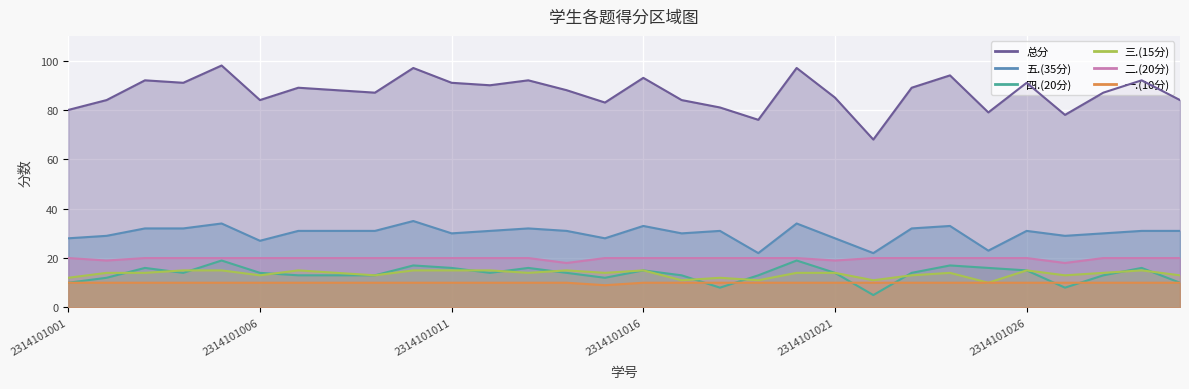

Reading left to right, list all the values displayed in this chart.

总分: 80	84	92	91	98	84	89	88	87	97	91	90	92	88	83	93	84	81	76	97	85	68	89	94	79	91	78	87	92	84
五.(35分): 28	29	32	32	34	27	31	31	31	35	30	31	32	31	28	33	30	31	22	34	28	22	32	33	23	31	29	30	31	31
四.(20分): 10	12	16	14	19	14	13	13	13	17	16	14	16	14	12	15	13	8	13	19	14	5	14	17	16	15	8	13	16	10
三.(15分): 12	14	14	15	15	13	15	14	13	15	15	15	14	15	14	15	11	12	11	14	14	11	13	14	10	15	13	14	15	13
二.(20分): 20	19	20	20	20	20	20	20	20	20	20	20	20	18	20	20	20	20	20	20	19	20	20	20	20	20	18	20	20	20
一.(10分): 10	10	10	10	10	10	10	10	10	10	10	10	10	10	9	10	10	10	10	10	10	10	10	10	10	10	10	10	10	10